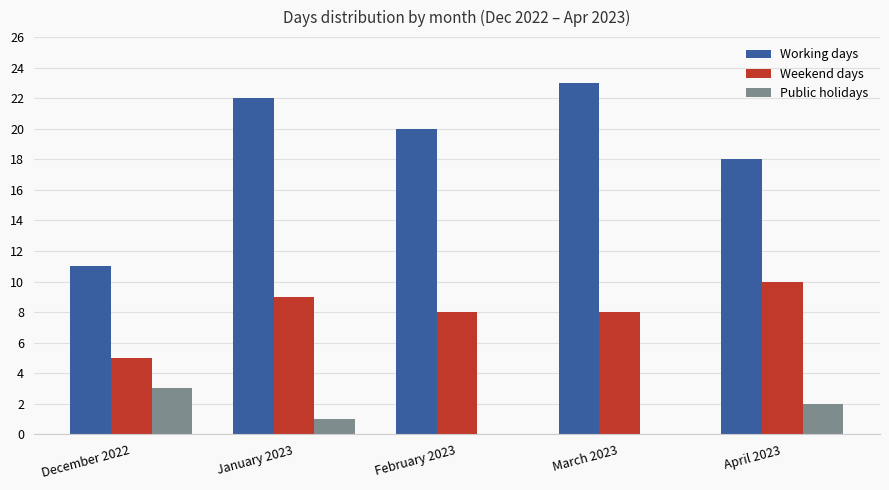

The Weekend days series shows 8 at March 2023. True or false?

True